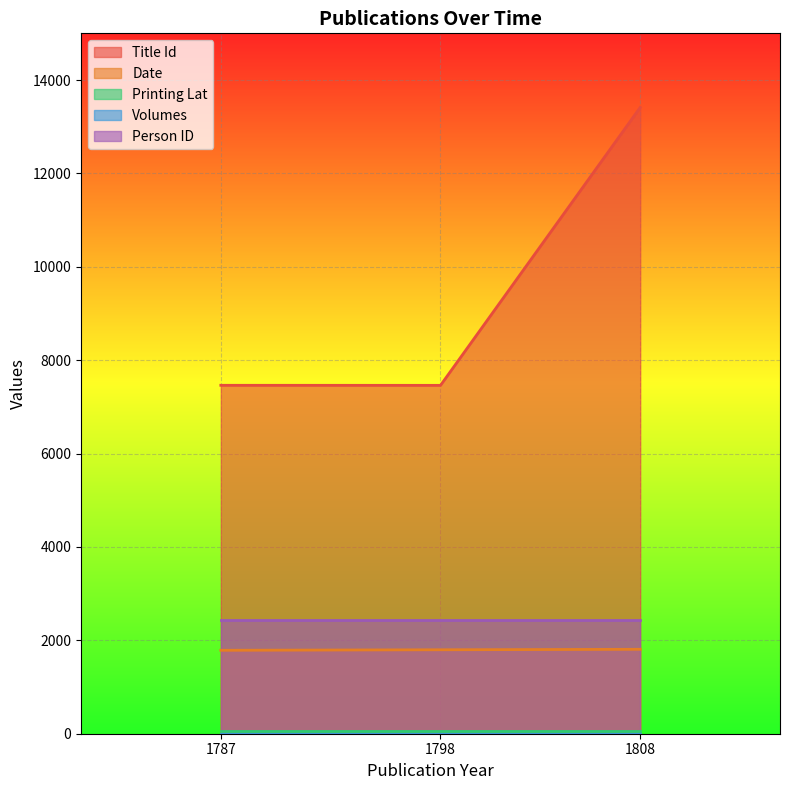

What is the minimum value shown in the chart?

1.0